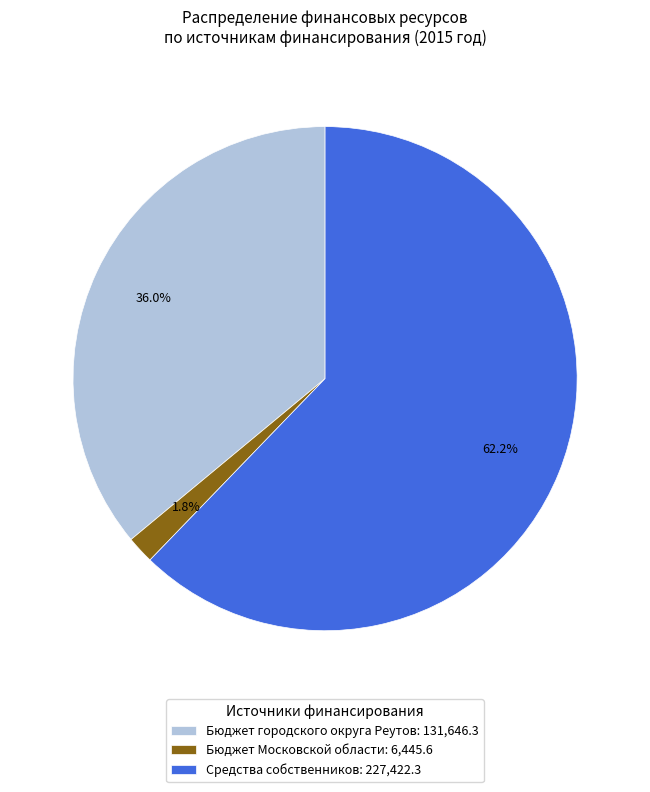

To the nearest percent, what is the average slice percentage?

33%